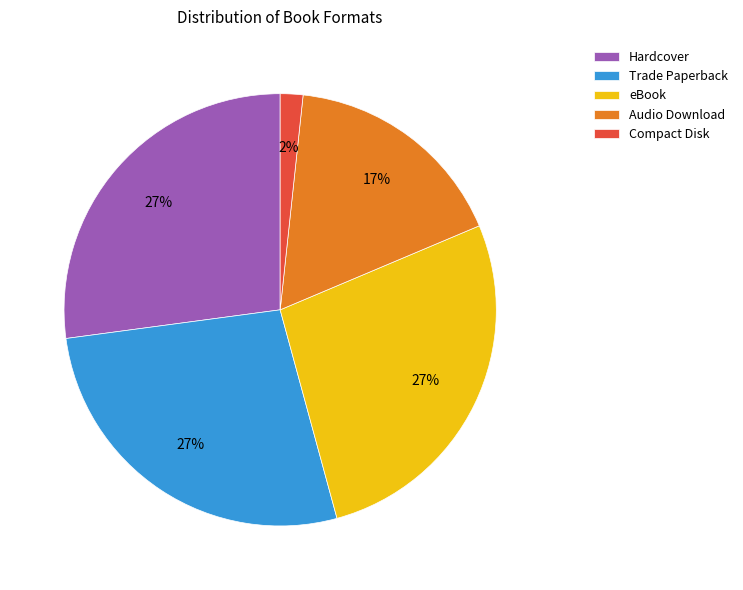

To the nearest percent, what is the combined percentage of Trade Paperback and eBook?

54%